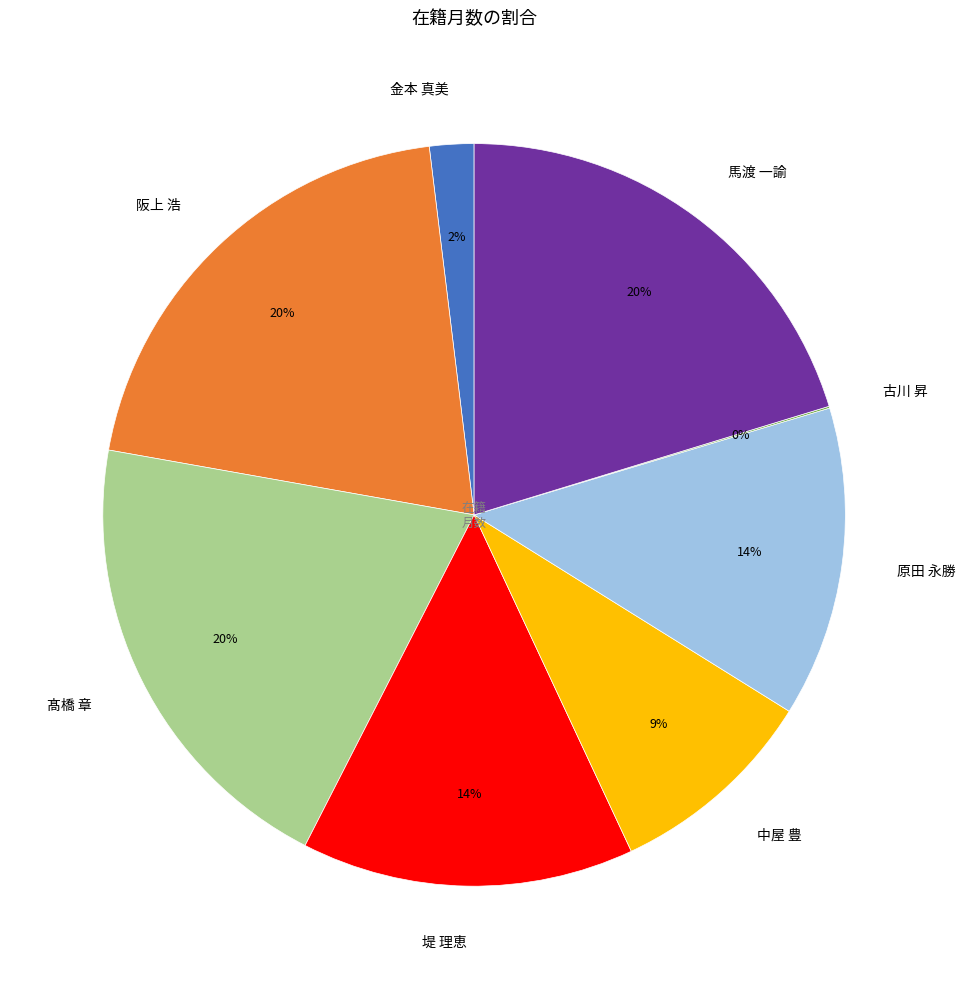

To the nearest percent, what portion does 馬渡 一諭 represent?

20%